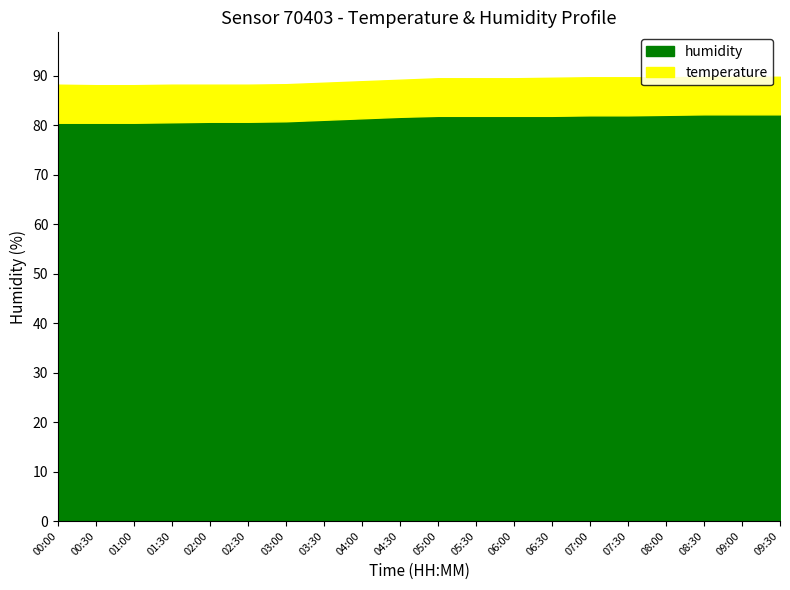

What is the difference between the maximum and second lowest values in the temperature series?

0.2